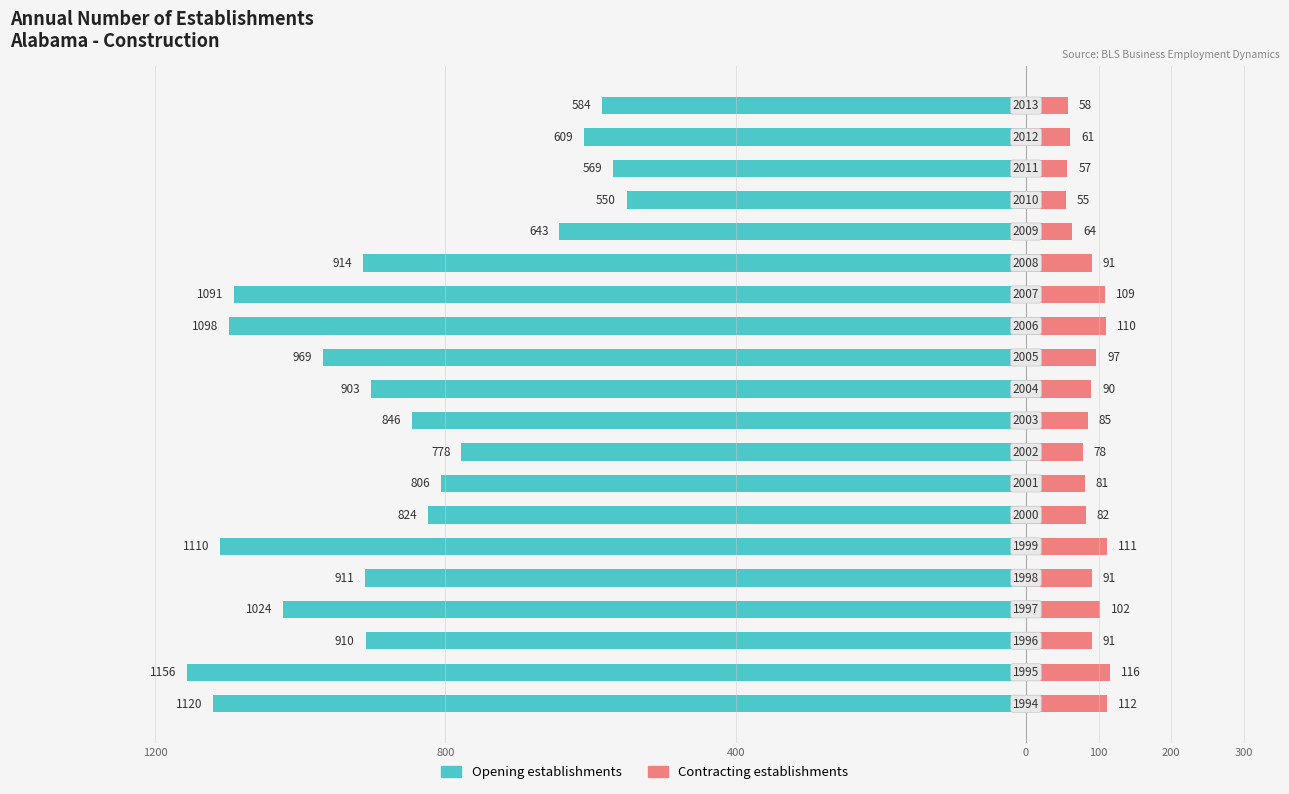

Which series has the widest spread of values?

Opening establishments